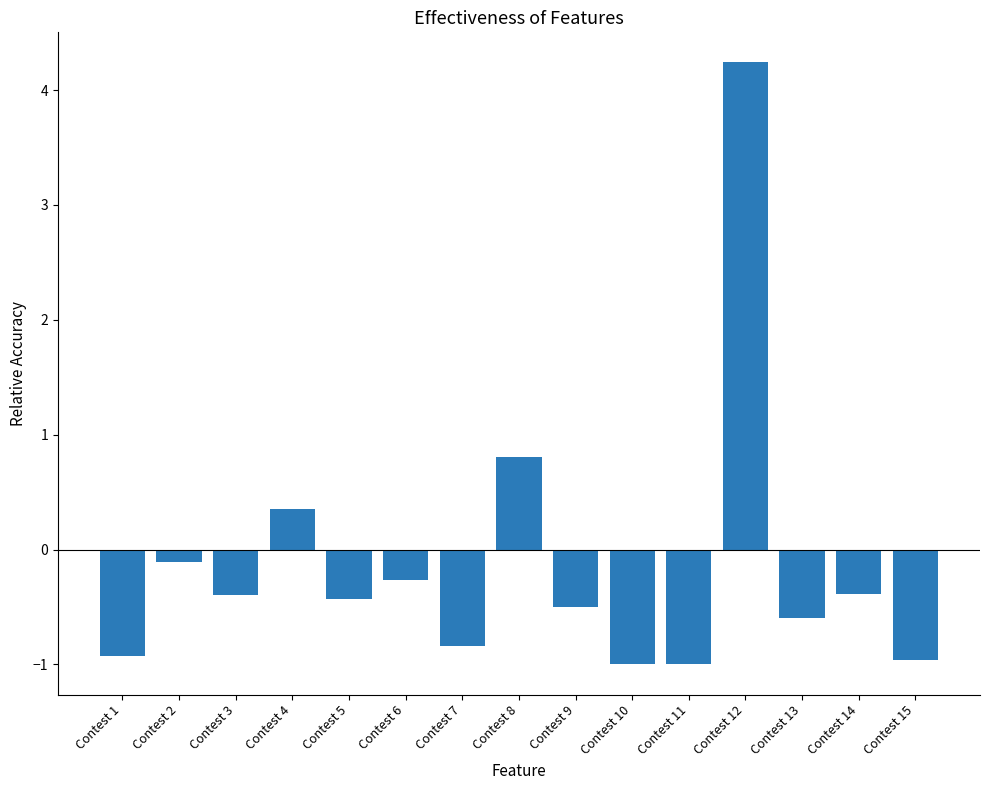

What is the difference between the second highest and second lowest values?

1.8